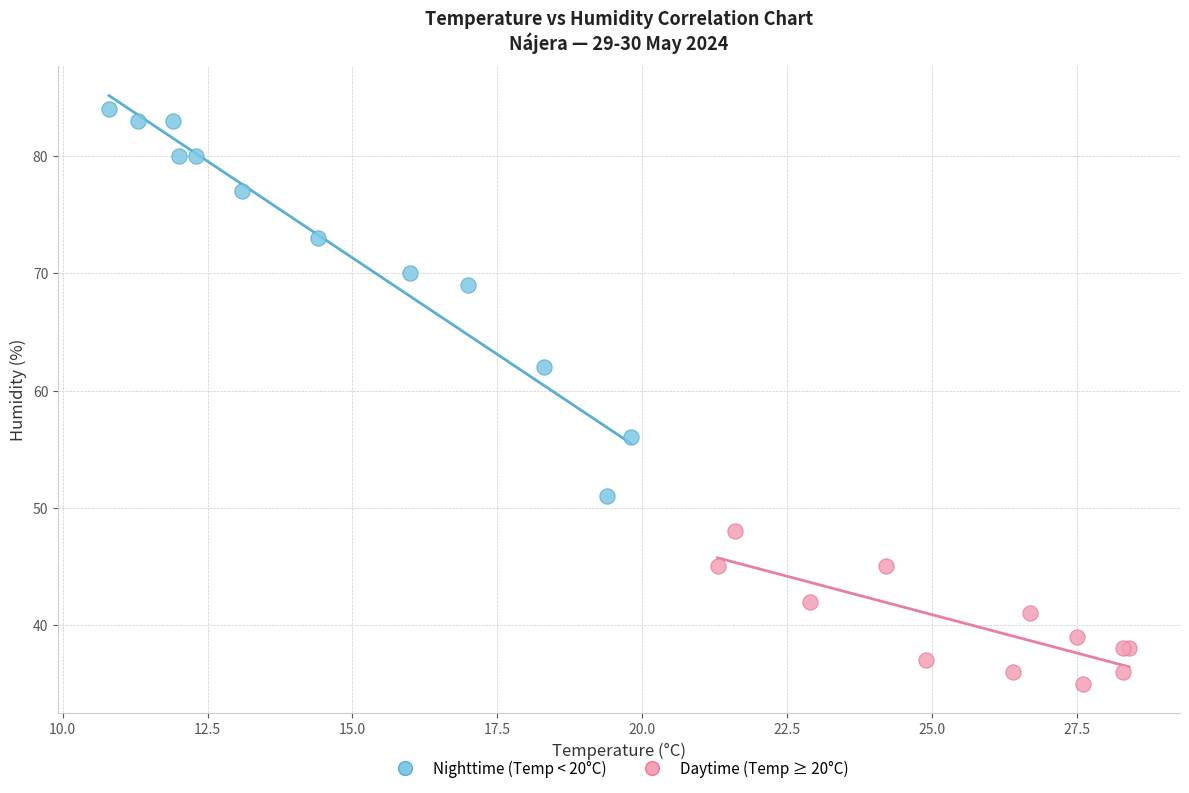

Which series reaches the maximum Y coordinate?

Nighttime (Temp < 20°C)